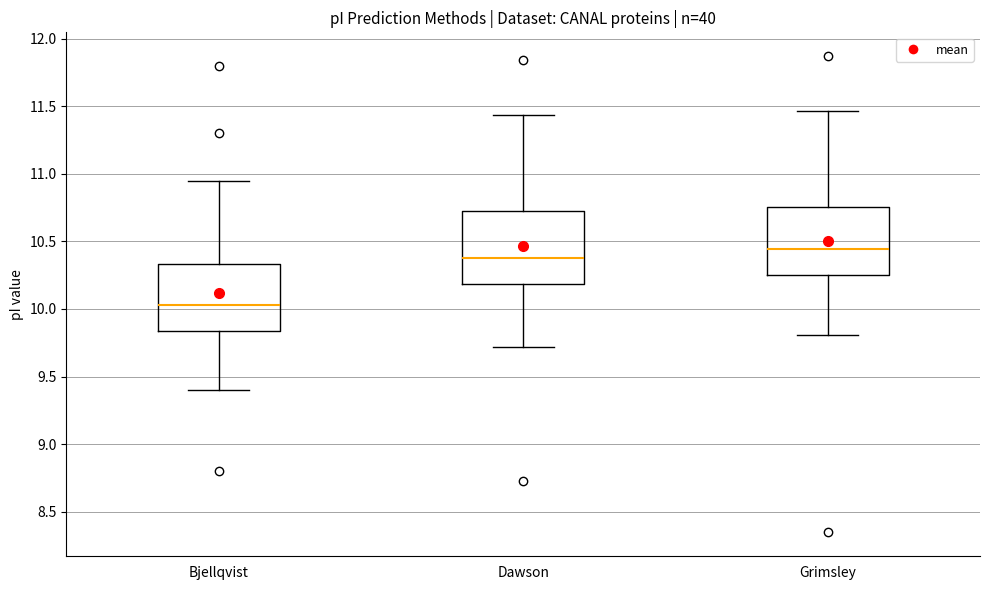

Where does the upper whisker of the box for Dawson end on the y-axis? The values are not printed on the chart, so give them approximately, as read against the axis.

11.45